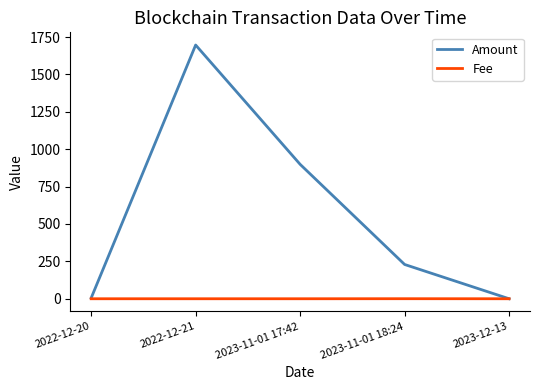

After their last crossing, which series has the higher values: Amount or Fee?

Fee